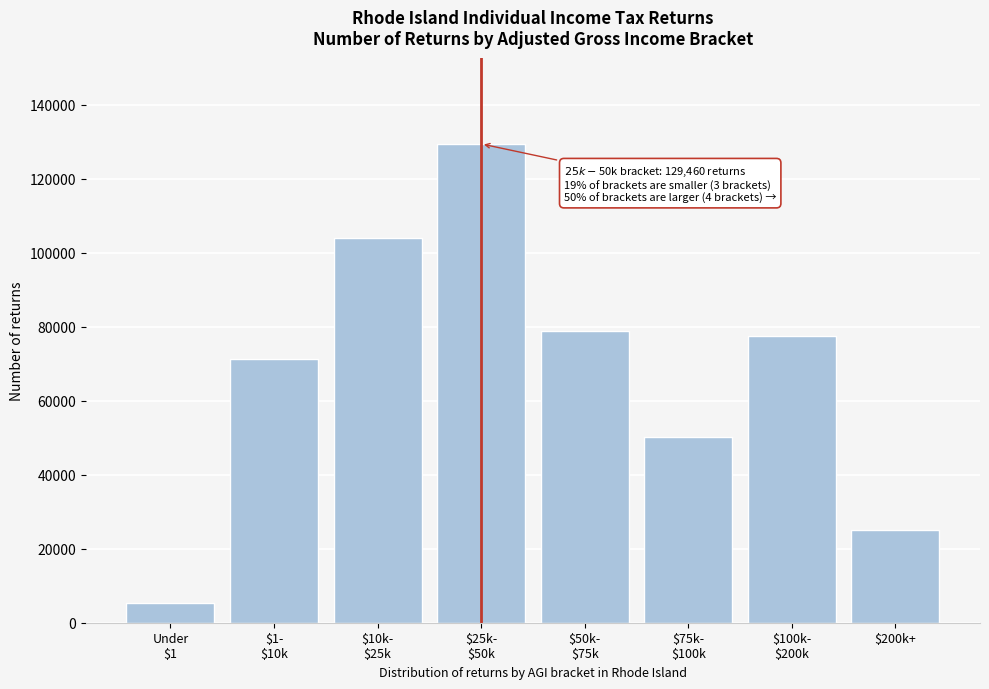

Reading left to right, extract all data points from this chart.

5320	71300	104140	129460	78780	50170	77500	25010